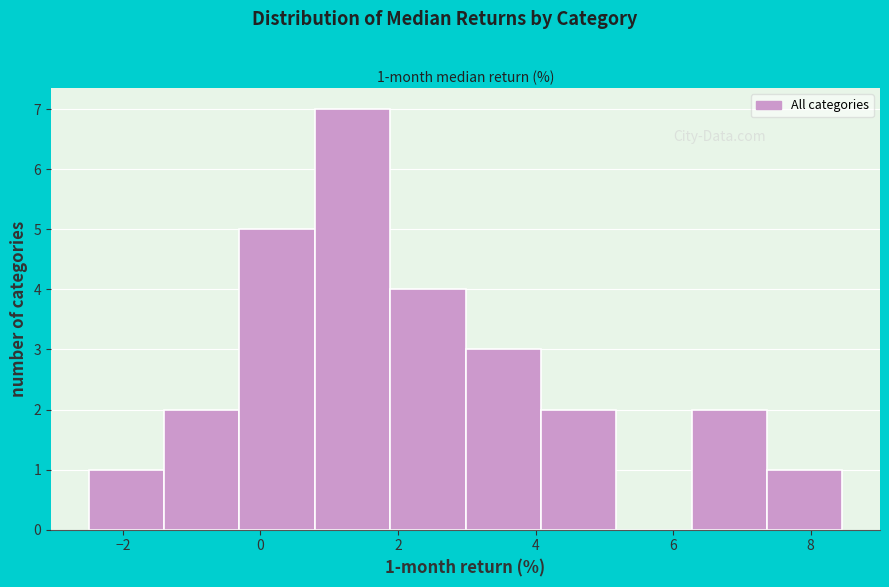

Over which range of the x-axis is the bar tallest?

0.8 to 1.8